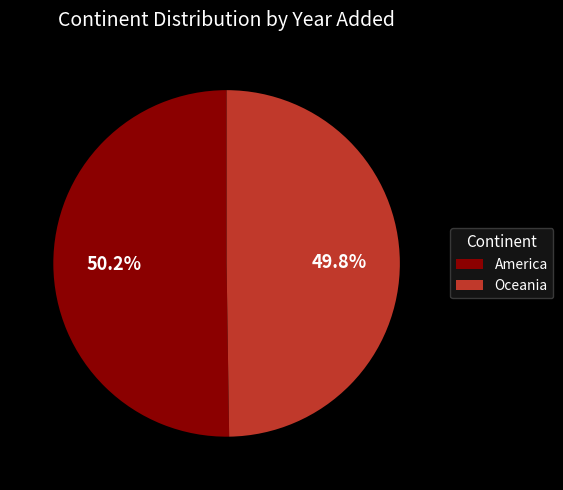

How many slices are in this pie chart?

2